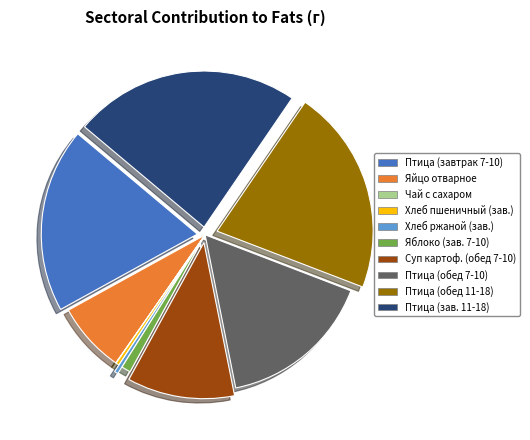

Does any single category account for the majority?

No